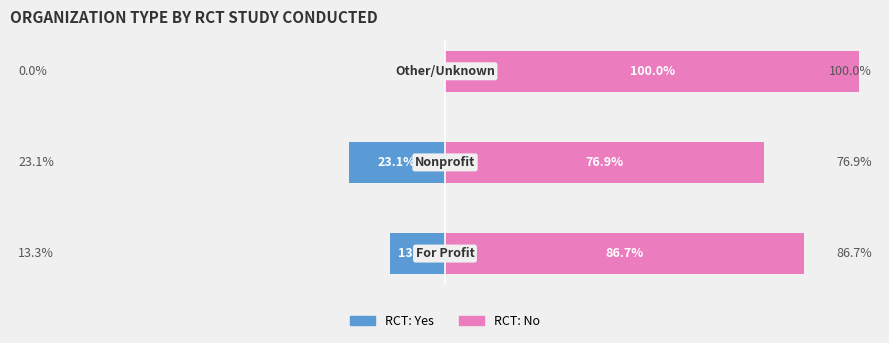

Reading left to right, list all the values displayed in this chart.

RCT: Yes: 0=-13.3	1=-23.1	2=0.0
RCT: No: 0=86.7	1=76.9	2=100.0